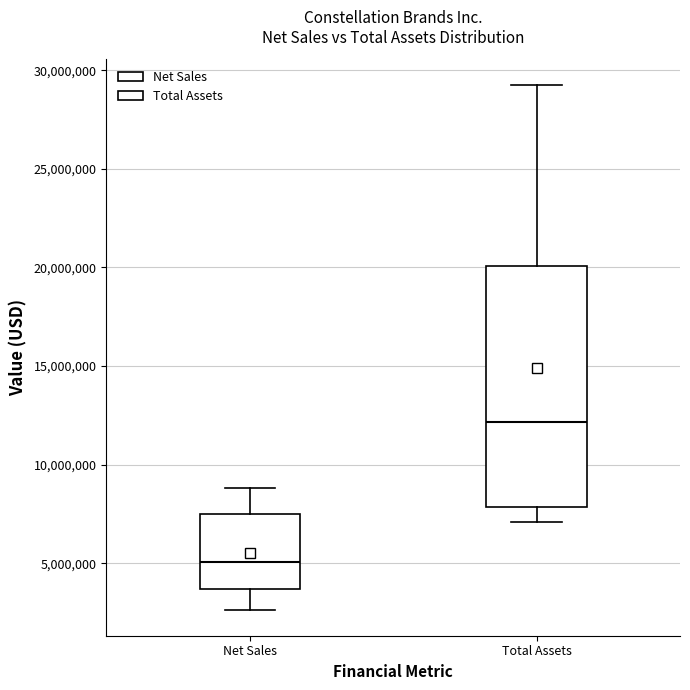

Reading left to right, read every box against the y-axis: the position of its median line, the range the box covers, and the ends of its whiskers. The values are not printed on the chart, so give them approximately, as read against the axis.

Net Sales: median 5000000, box 3500000 to 7500000, whiskers 2500000 to 9000000
Total Assets: median 12000000, box 8000000 to 20000000, whiskers 7000000 to 29000000